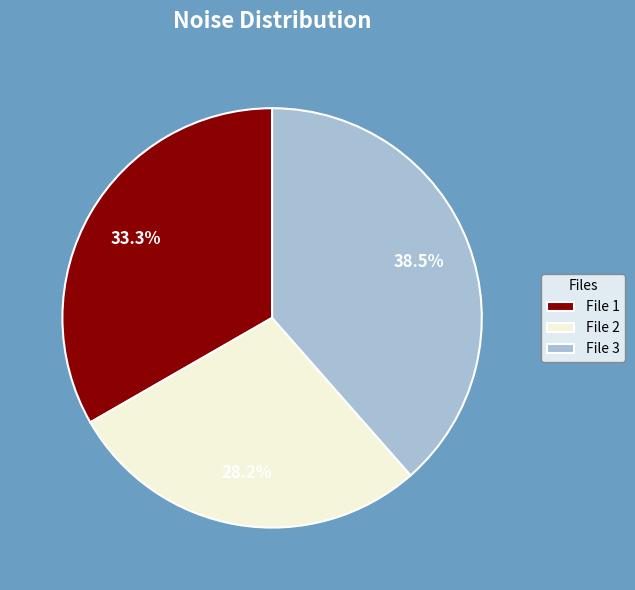

Rank the categories by value from highest to lowest.

File 3, File 1, File 2